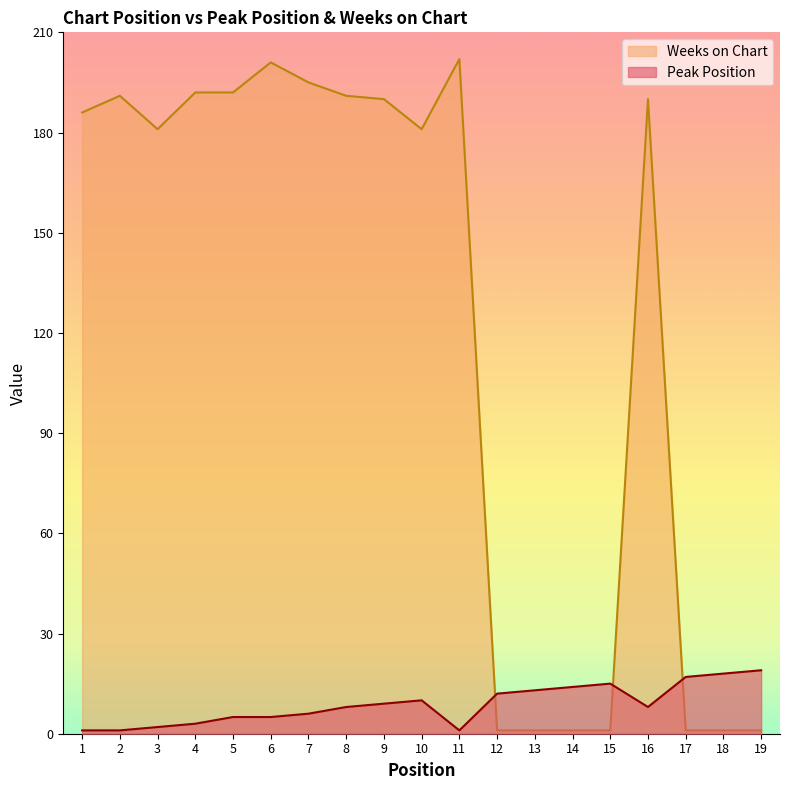

Between 13 and 14, which series saw the biggest shift?

Peak Position